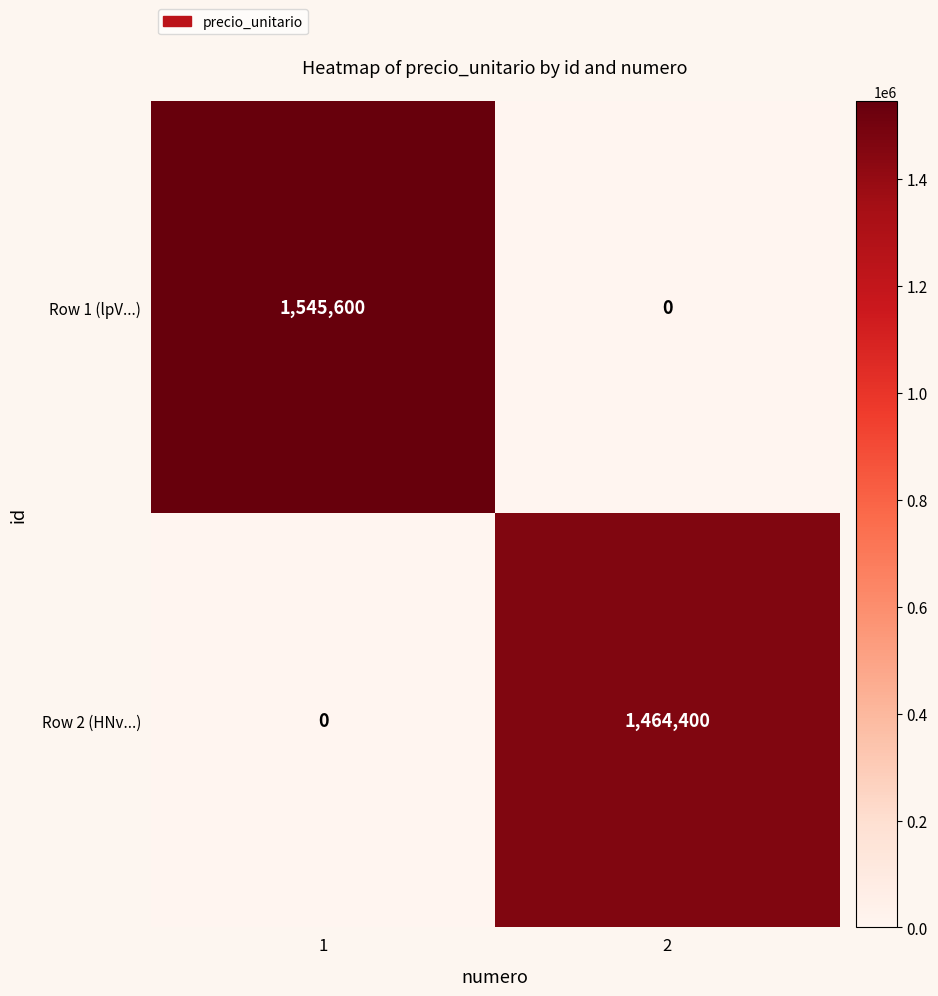

Which series changed the most between 1 and 2?

Row 1 (lpV...)